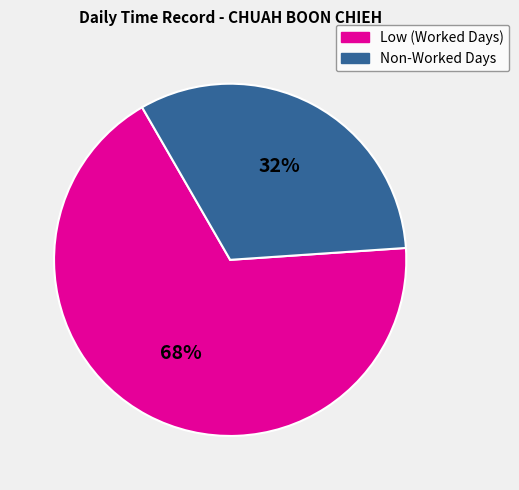

Is there a majority slice in this chart?

Yes